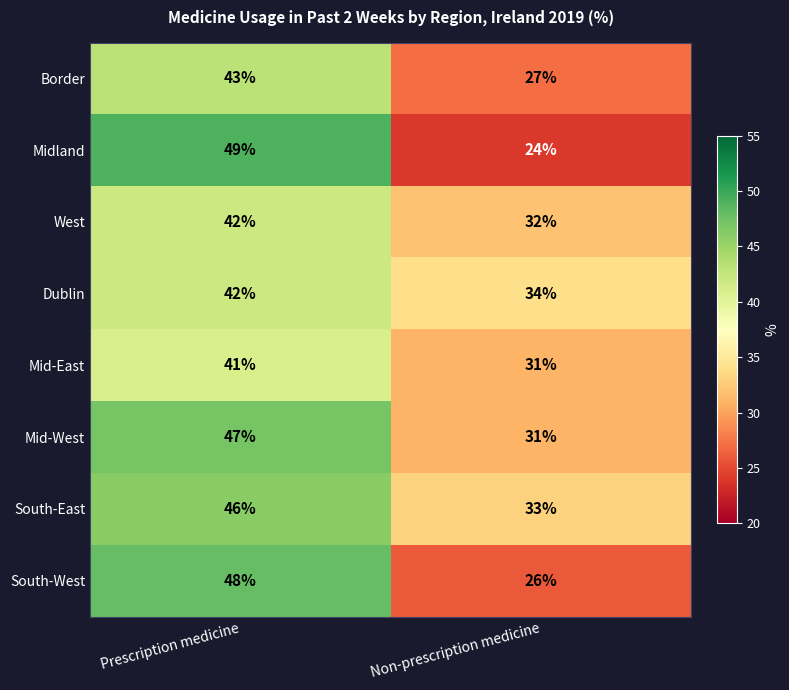

What is the total value across all series at Prescription medicine?

358